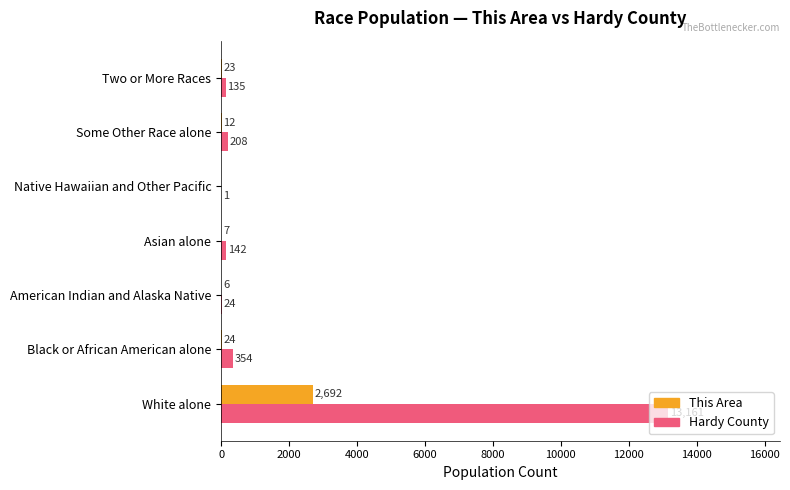

What is the approximate value of Hardy County at Asian alone?

142